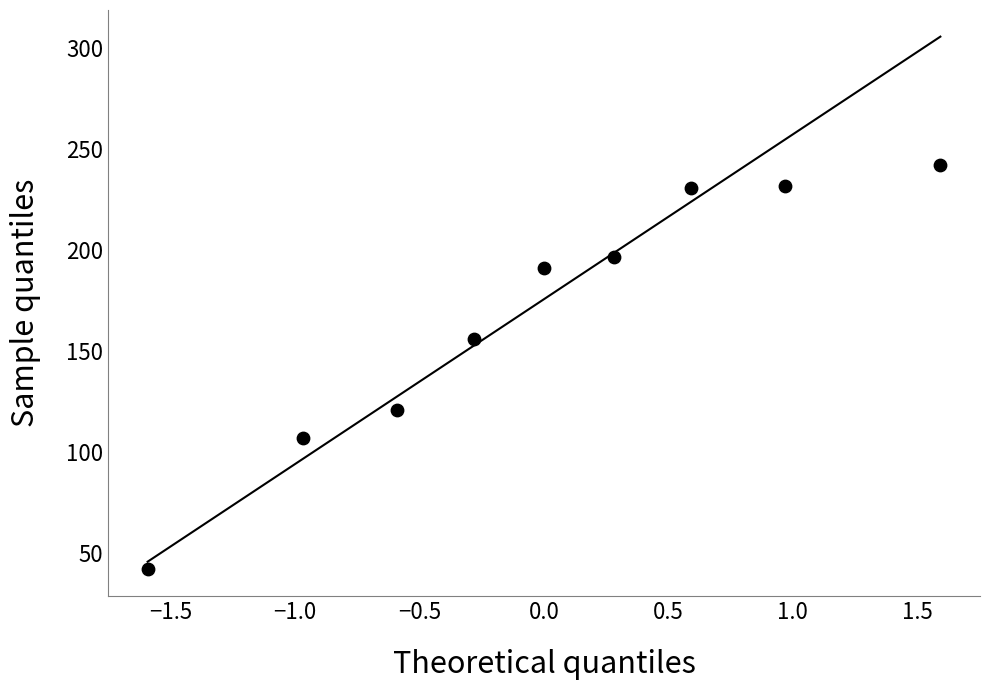

What is the average Y value?

168.5